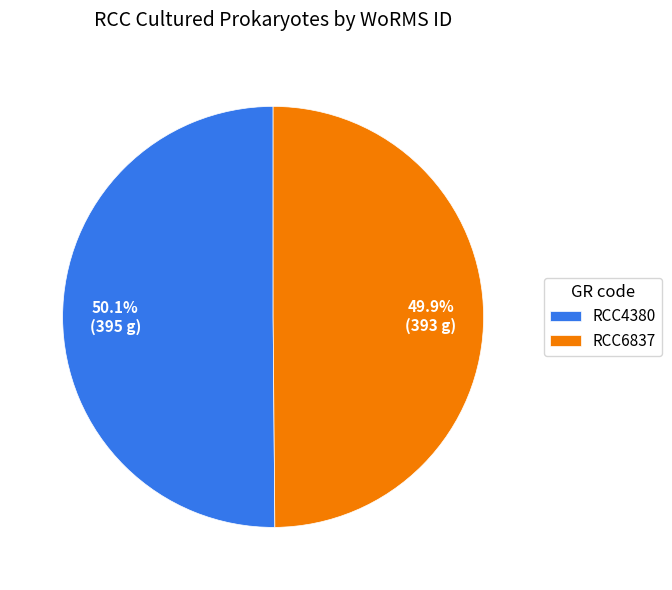

Do RCC4380 and RCC6837 together represent more than half of the pie?

Yes